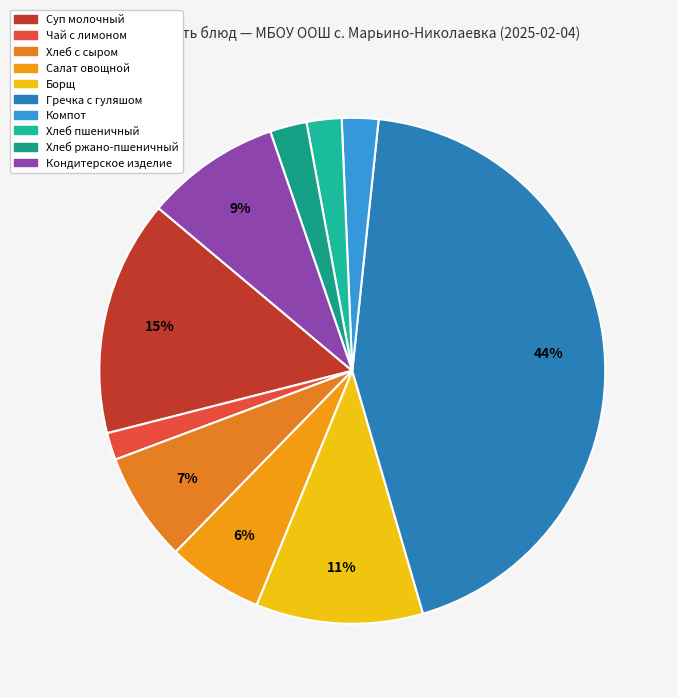

How many slices are in this pie chart?

10